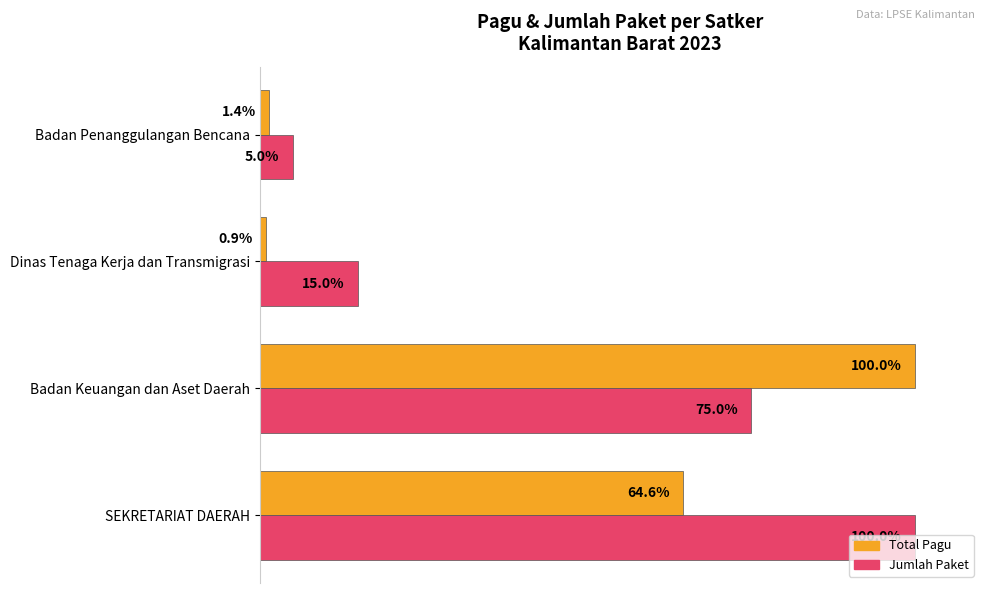

Between Badan Keuangan dan Aset Daerah and Badan Penanggulangan Bencana, which series saw the biggest shift?

Total Pagu